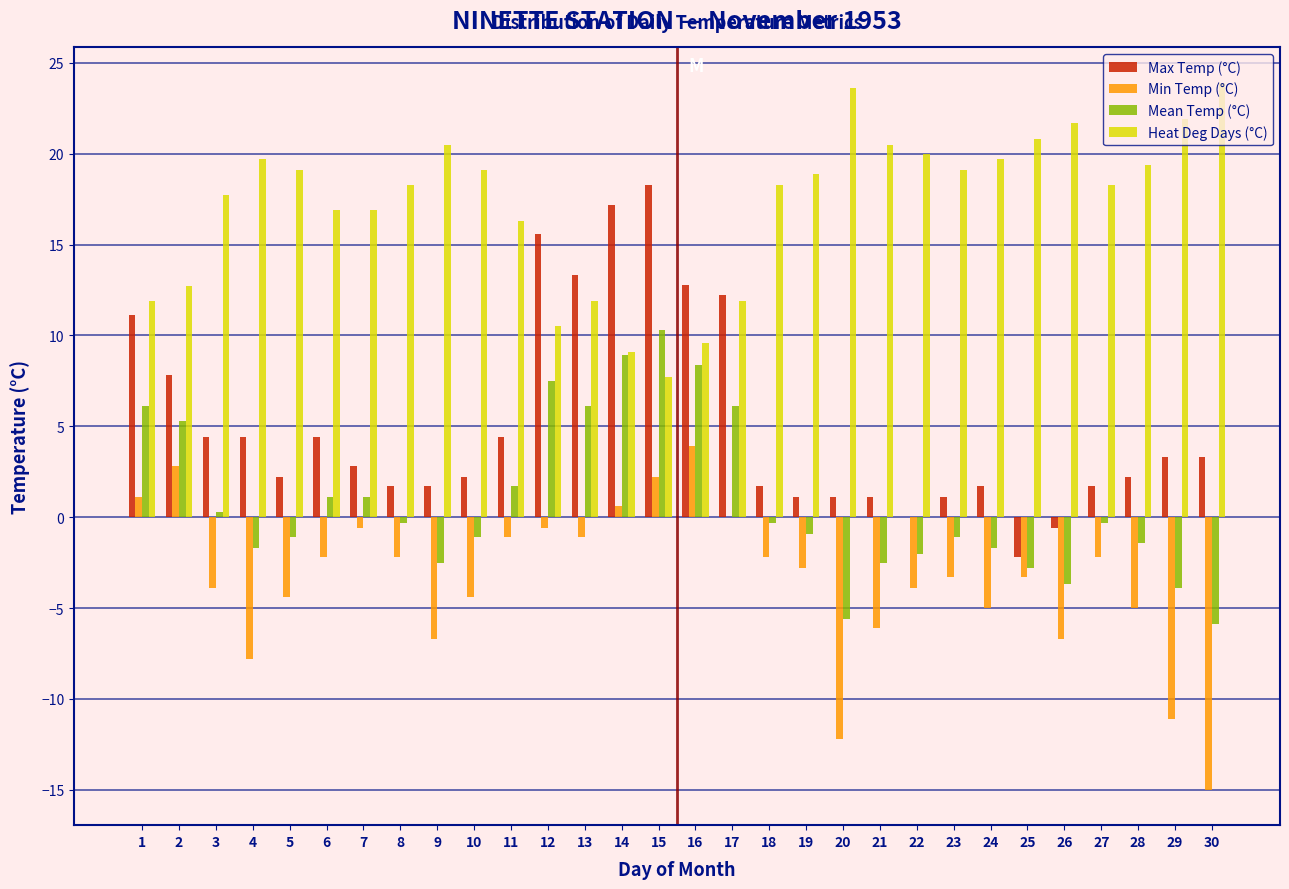

Is the value of Max Temp (°C) at 14 greater than the value of Heat Deg Days (°C) at 12?

Yes